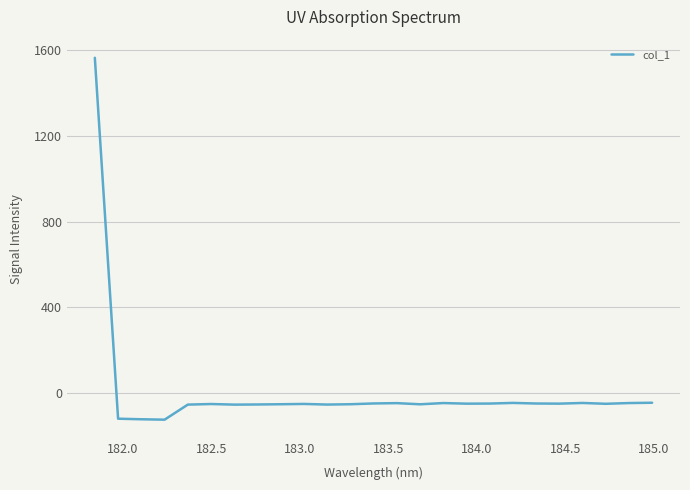

What is the difference between the maximum and minimum values?

1691.1